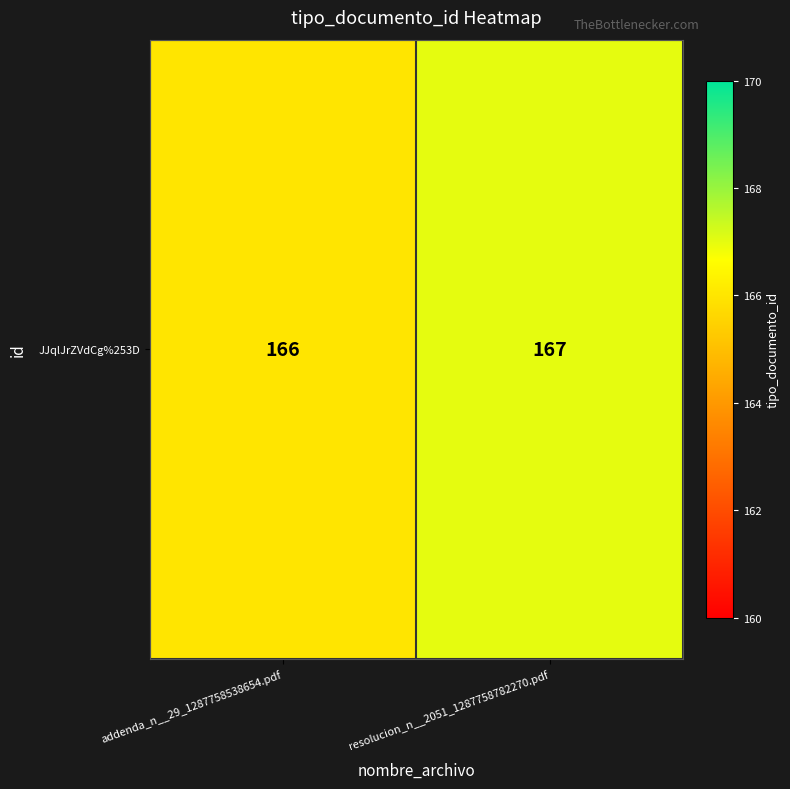

Between resolucion_n__2051_1287758782270.pdf and addenda_n__29_1287758538654.pdf, which is larger?

resolucion_n__2051_1287758782270.pdf